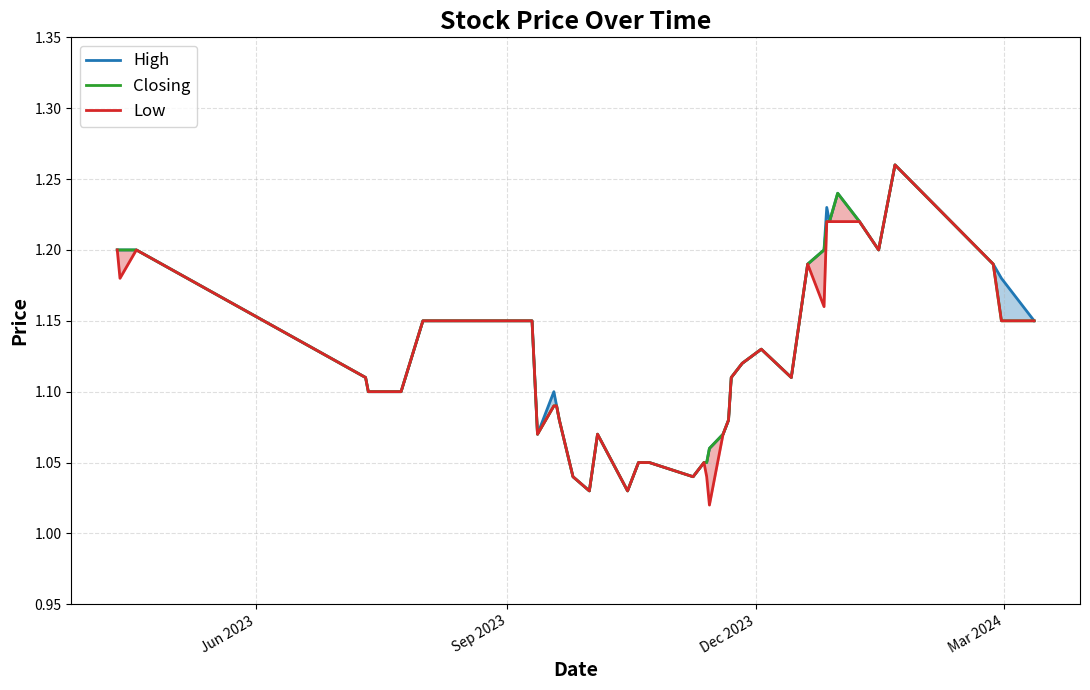

The value of High at Sep 2023 is 1.6. True or false?

False